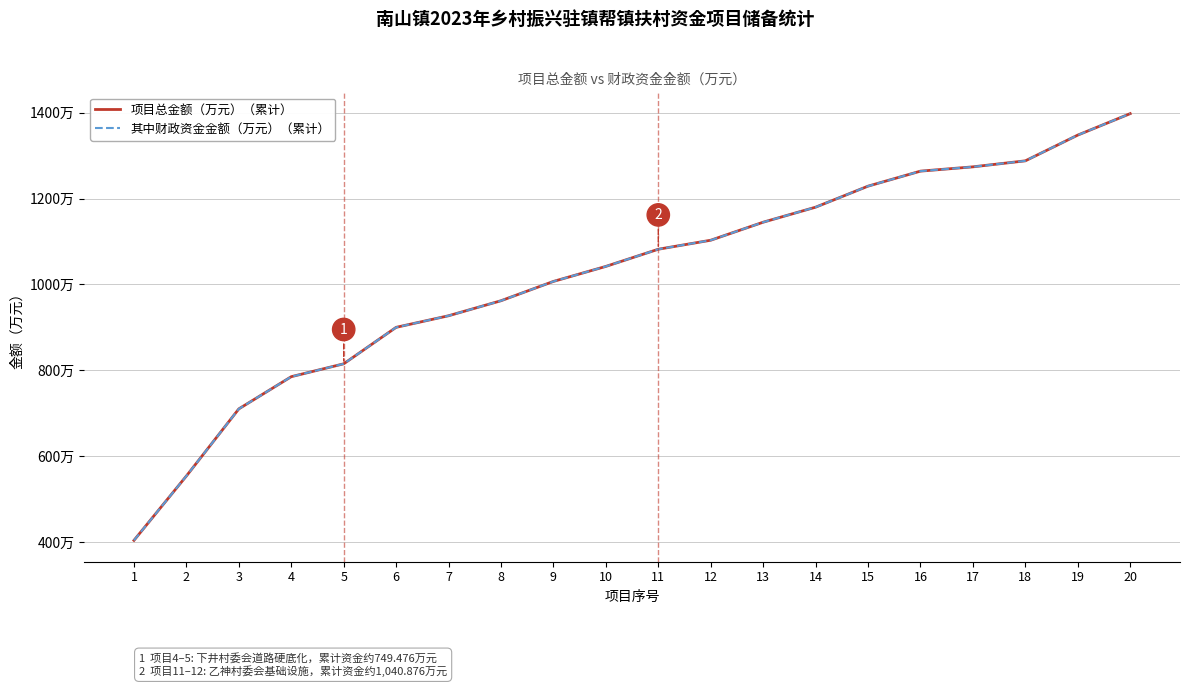

What is the value of the 其中财政资金金额（万元）（累计） point at the 9th from the left?

1006.9